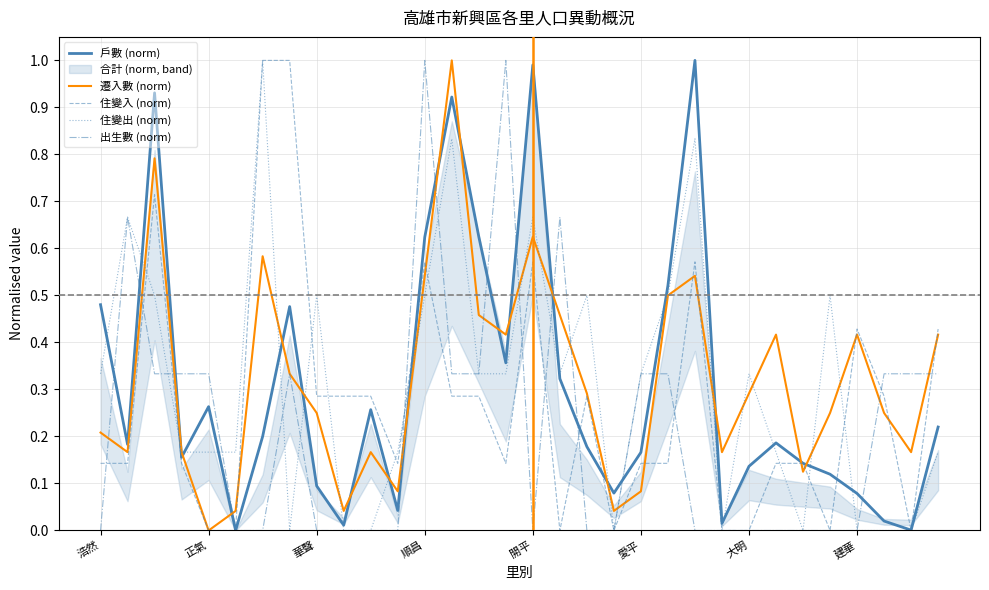

At how many categories does at least one series exceed 0?

32